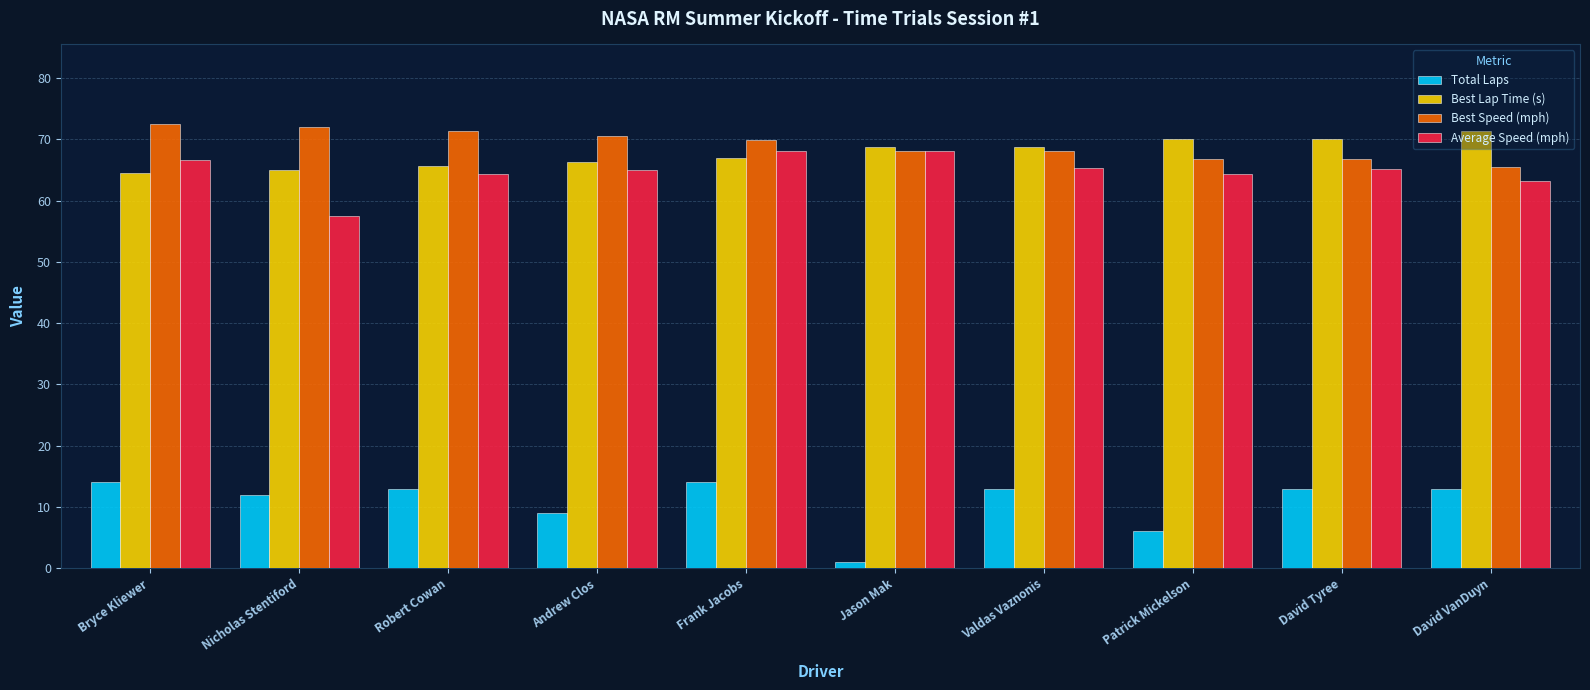

True or false: Best Lap Time (s) has a value of 68.7 at Valdas Vaznonis.

True